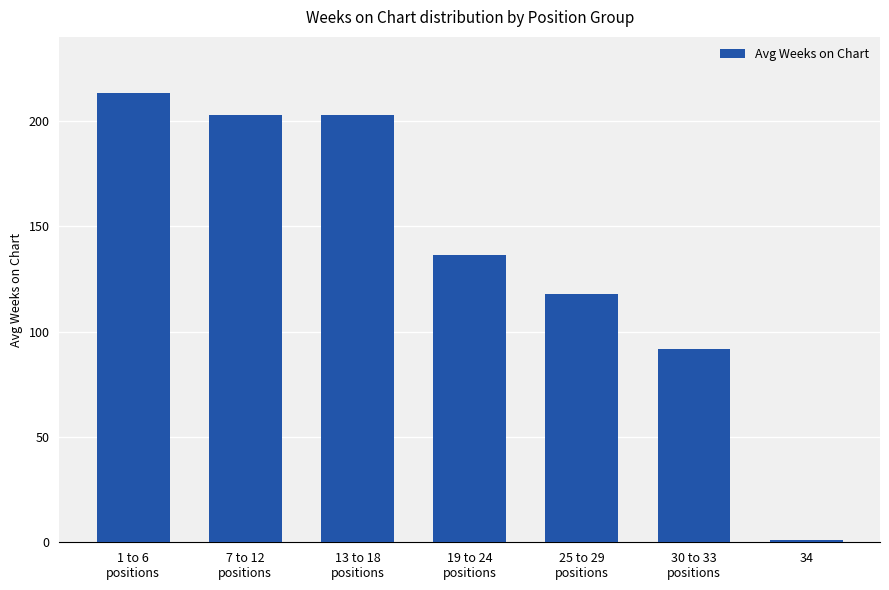

At which label does the data first exceed 136?

1 to 6
positions